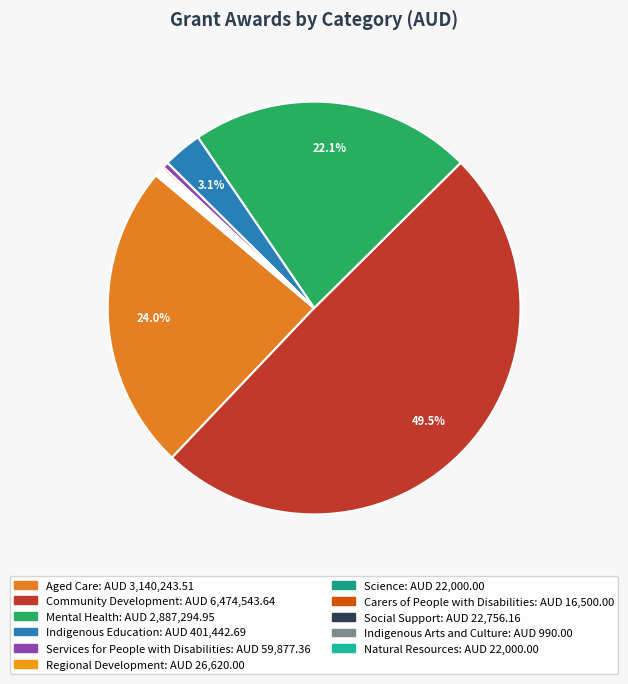

Which has a higher value, Indigenous Education or Mental Health?

Mental Health